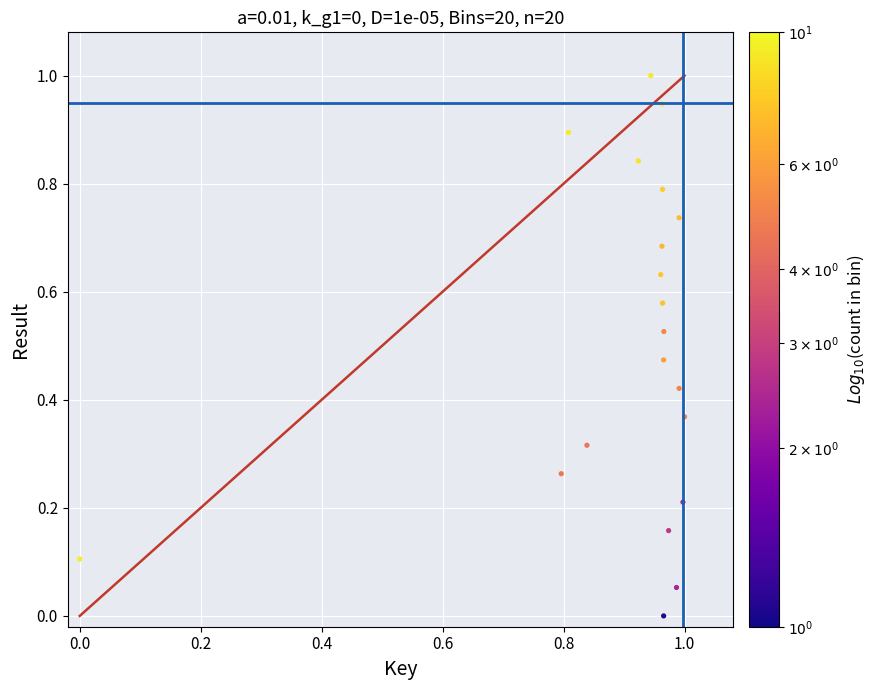

What is the range of Y values (max minus min)?

1.0